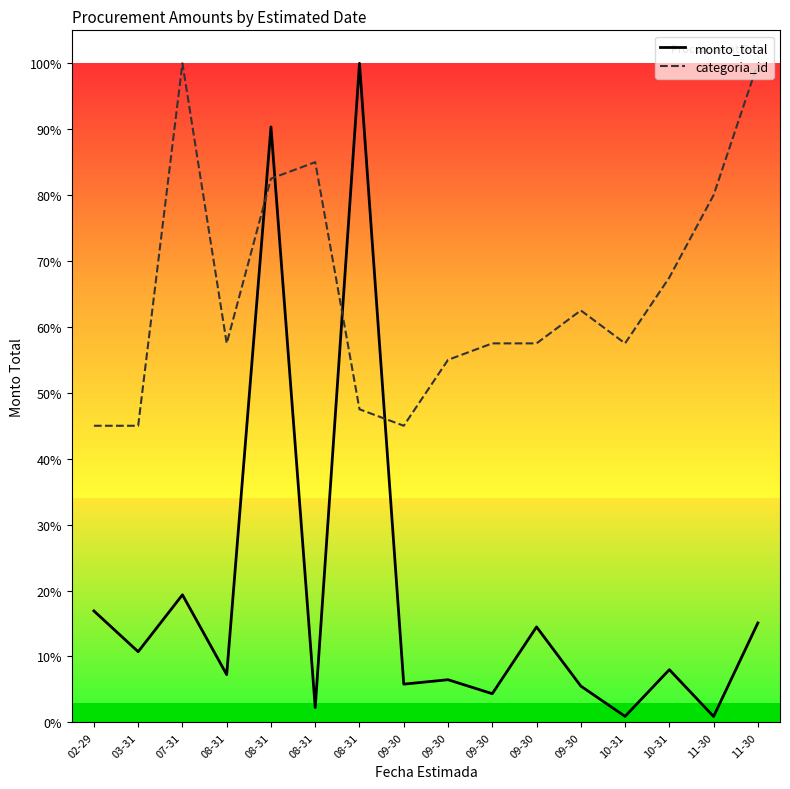

Reading right to left, list all the values displayed in this chart.

monto_total: 15.1	0.9	8.0	0.9	5.5	14.5	4.3	6.5	5.8	100.0	2.2	90.3	7.2	19.3	10.7	16.9
categoria_id: 100.0	80.0	67.5	57.5	62.5	57.5	57.5	55.0	45.0	47.5	85.0	82.5	57.5	100.0	45.0	45.0